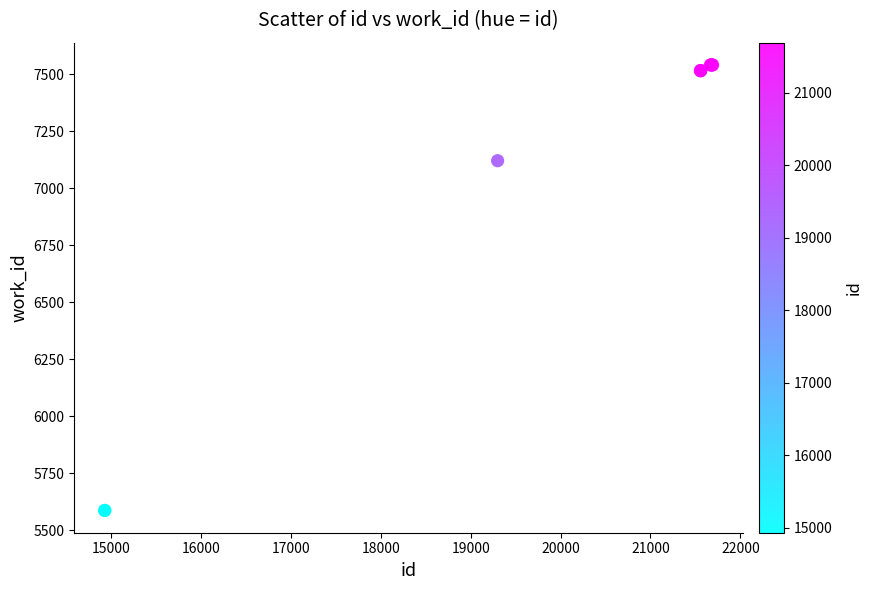

What Y value in the scatter plot is closest to 6564?

7121